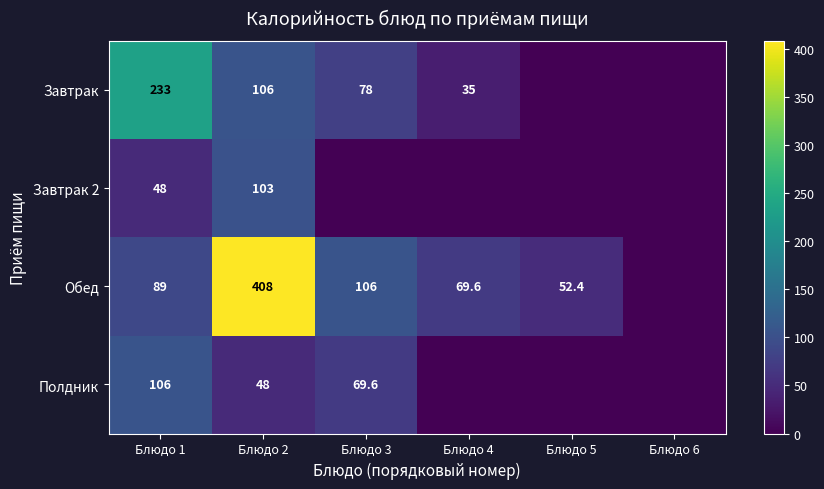

At Блюдо 1, list the series in order from largest to smallest.

Завтрак, Полдник, Обед, Завтрак 2